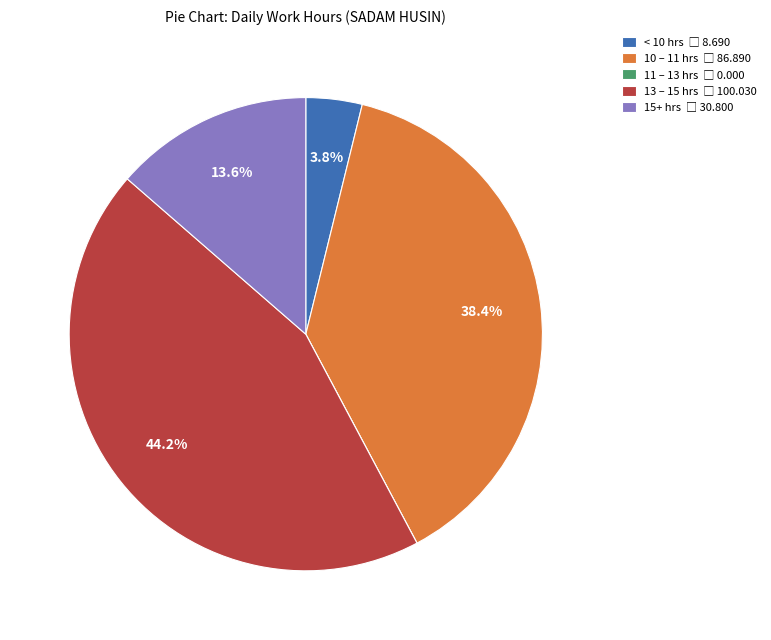

Does any single category account for the majority?

No